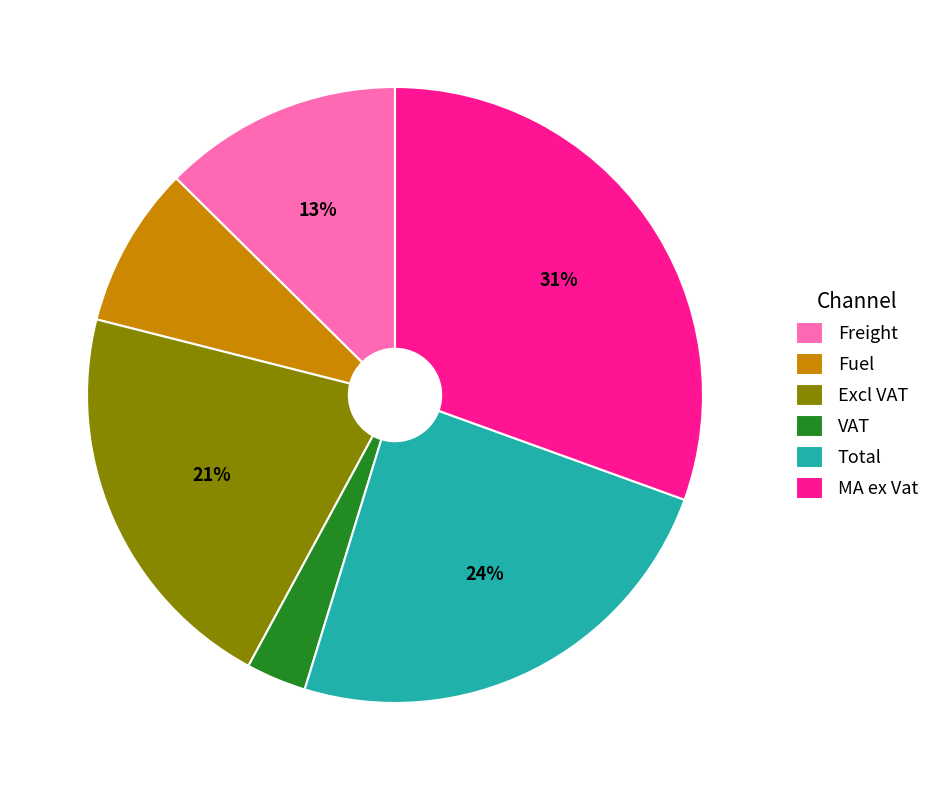

Is the sum of Total and Freight greater than half?

No